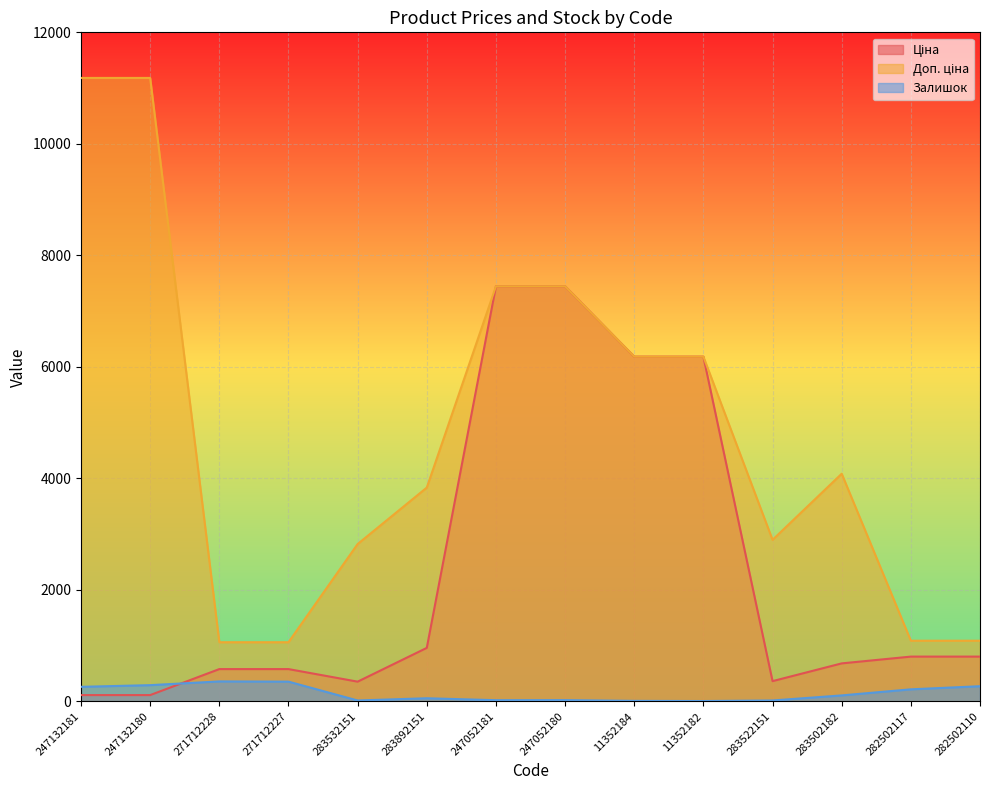

Rank the series by their average value, from lowest to highest.

Залишок, Ціна, Доп. ціна